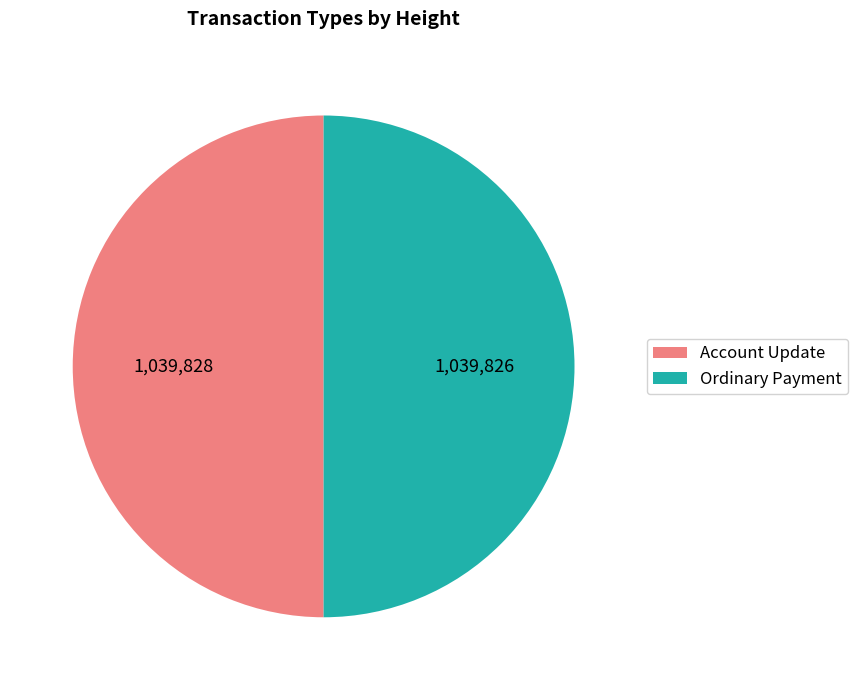

Is the sum of Ordinary Payment and Account Update greater than half?

Yes